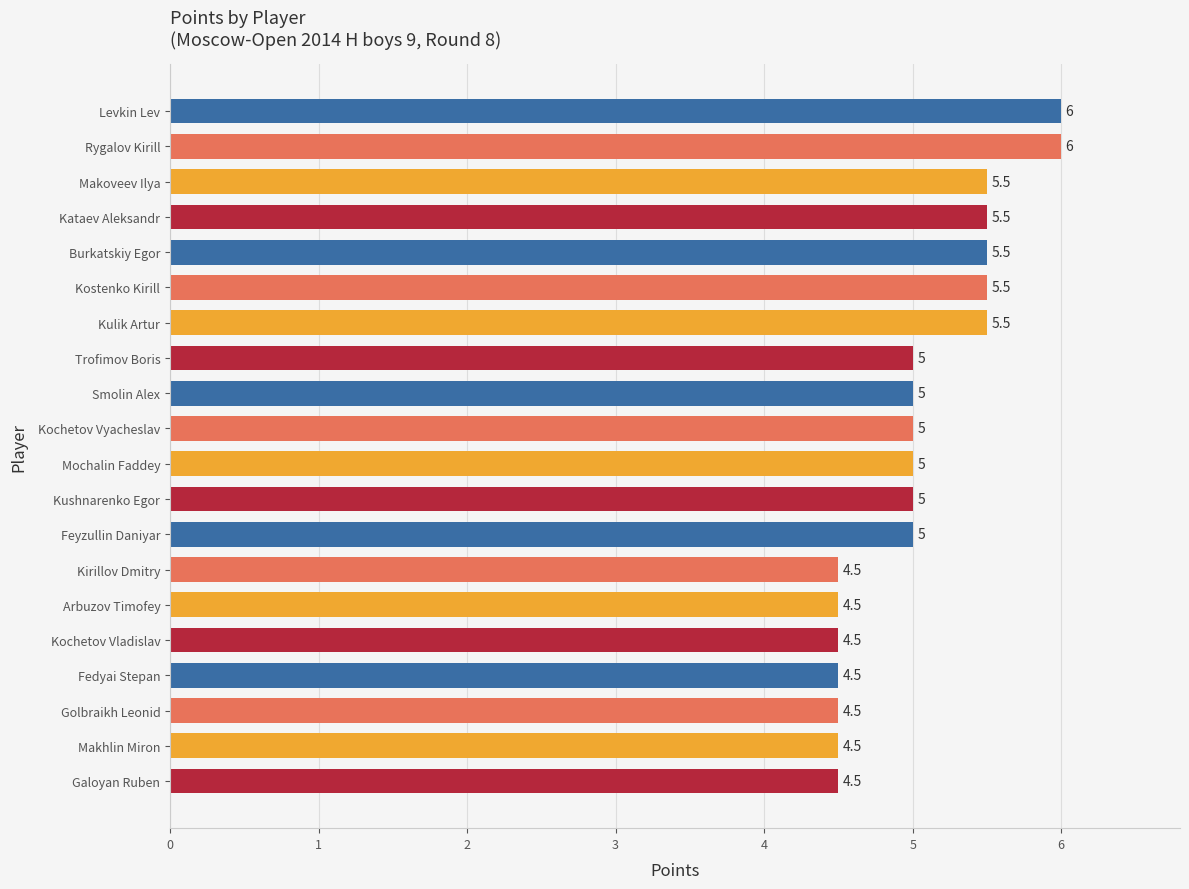

What value does the data have at Kochetov Vyacheslav?

5.0